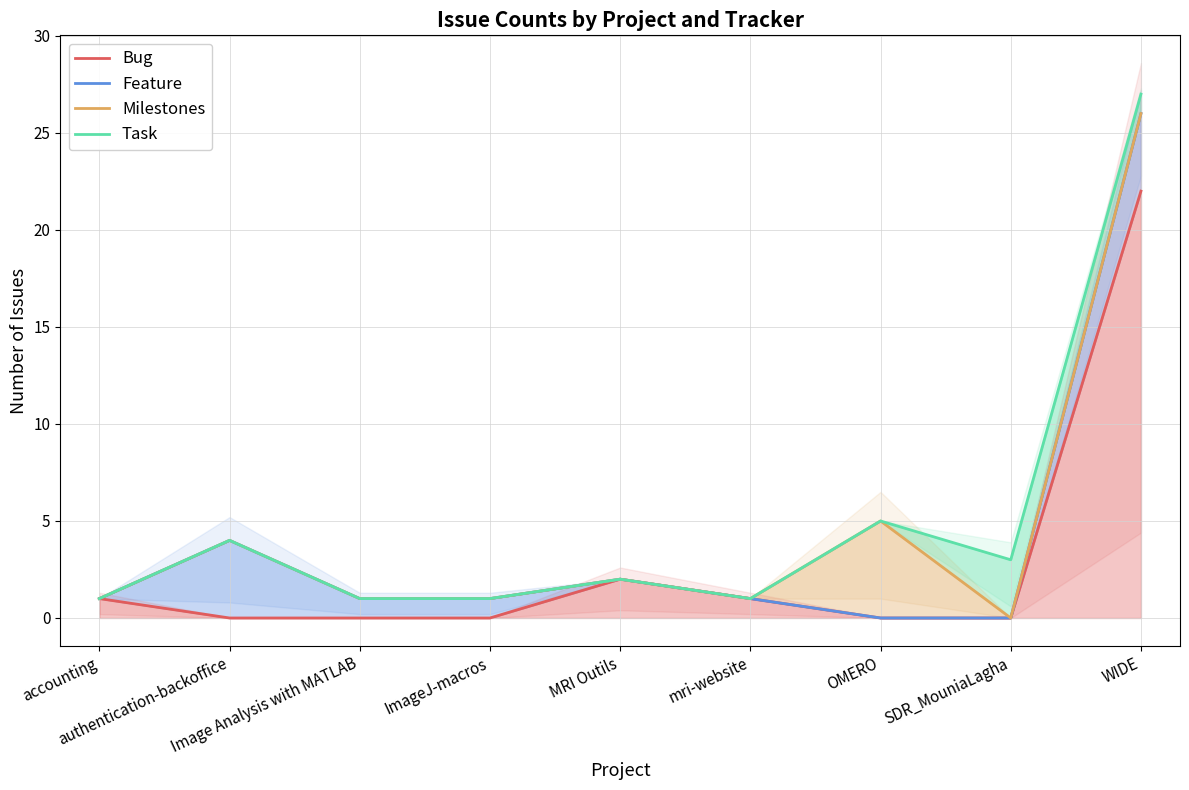

At SDR_MouniaLagha, list the series in order from largest to smallest.

Task, Bug, Feature, Milestones